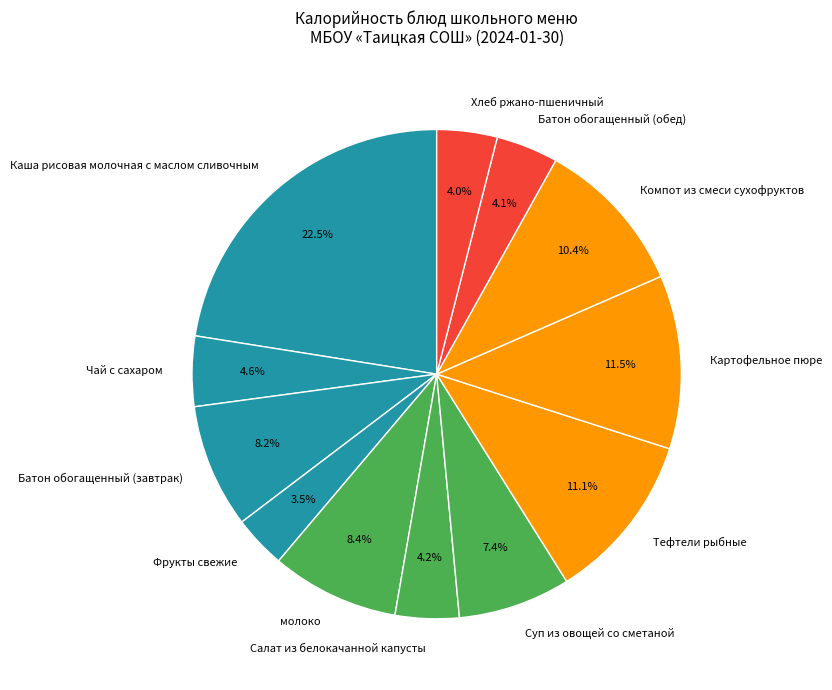

What is the ratio of the value at Хлеб ржано-пшеничный to the value at Суп из овощей со сметаной?

0.5